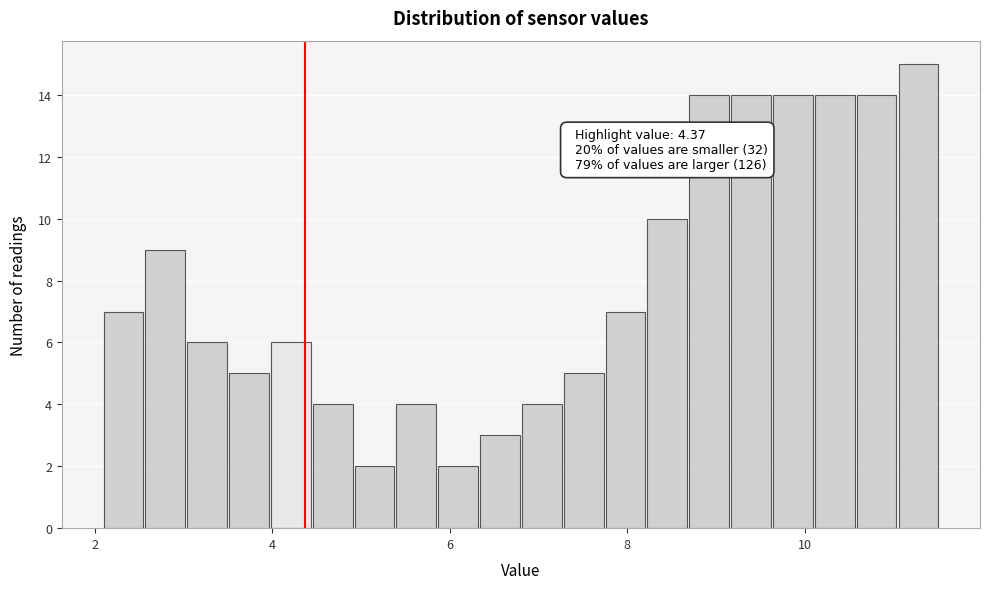

Around what value on the x-axis is the tallest bar? Give the approximate position of its centre, as read against the axis.

11.2